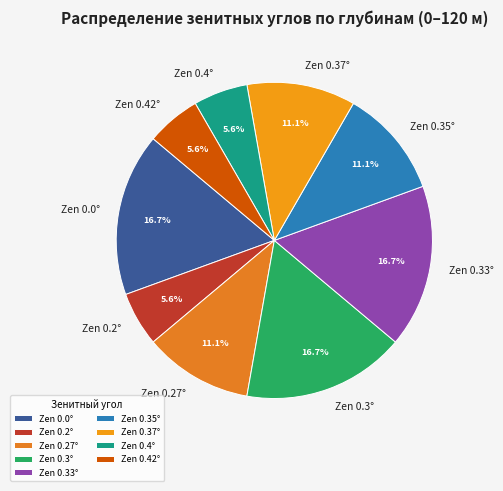

Is the sum of Zen 0.4° and Zen 0.35° greater than half?

No